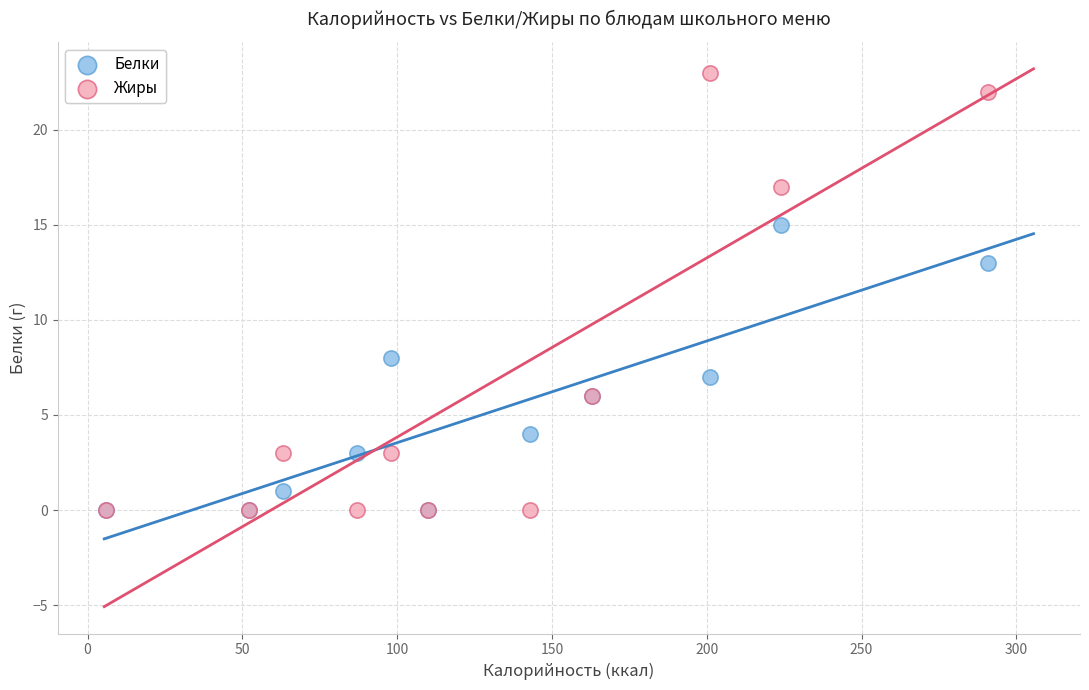

Which series contains the highest Y value?

Жиры